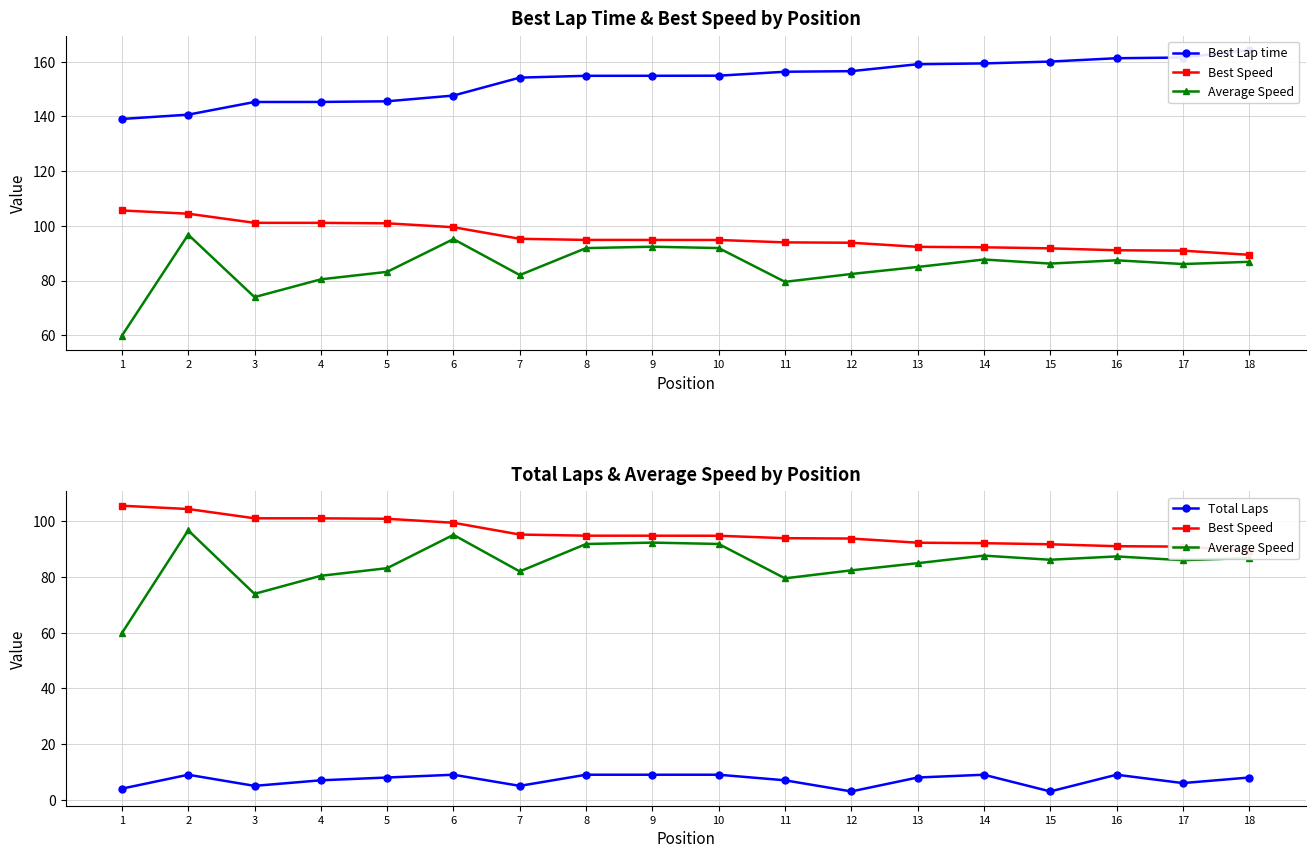

Reading left to right, what are all the values shown in this chart?

Best Lap time: 1=139.1	2=140.6	3=145.3	4=145.3	5=145.5	6=147.6	7=154.2	8=154.8	9=154.8	10=154.9	11=156.3	12=156.5	13=159.1	14=159.4	15=160.0	16=161.3	17=161.5	18=164.3
Best Speed: 1=105.6	2=104.4	3=101.1	4=101.1	5=100.9	6=99.5	7=95.3	8=94.9	9=94.9	10=94.8	11=94.0	12=93.8	13=92.3	14=92.2	15=91.8	16=91.1	17=90.9	18=89.4
Average Speed: 1=59.9	2=96.8	3=74.0	4=80.5	5=83.2	6=95.2	7=82.0	8=91.9	9=92.4	10=91.9	11=79.5	12=82.4	13=85.0	14=87.7	15=86.2	16=87.4	17=86.0	18=86.9
Total Laps: 1=4.0	2=9.0	3=5.0	4=7.0	5=8.0	6=9.0	7=5.0	8=9.0	9=9.0	10=9.0	11=7.0	12=3.0	13=8.0	14=9.0	15=3.0	16=9.0	17=6.0	18=8.0